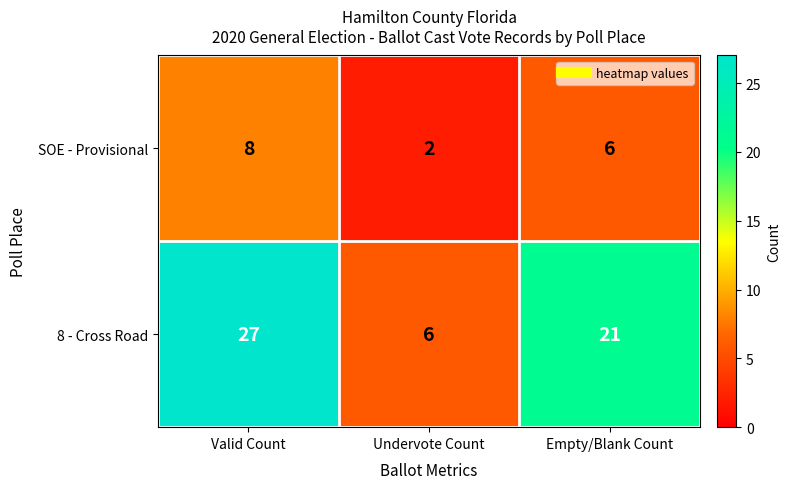

At Empty/Blank Count, list the series in order from largest to smallest.

8 - Cross Road, SOE - Provisional